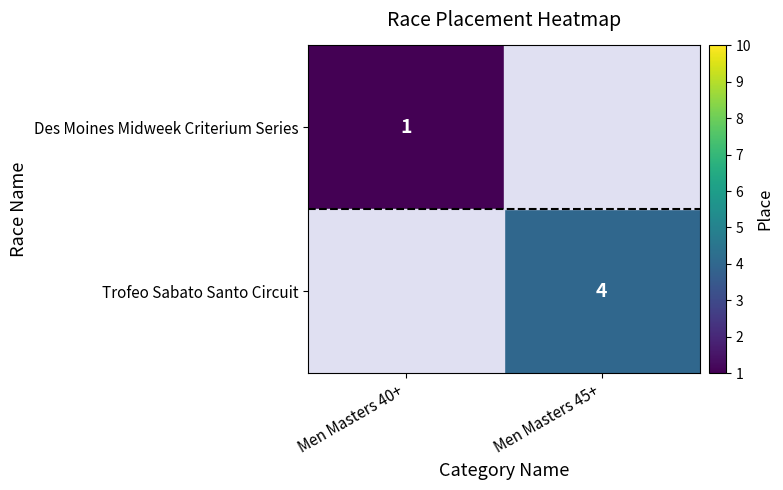

Count the number of categories in the chart.

2